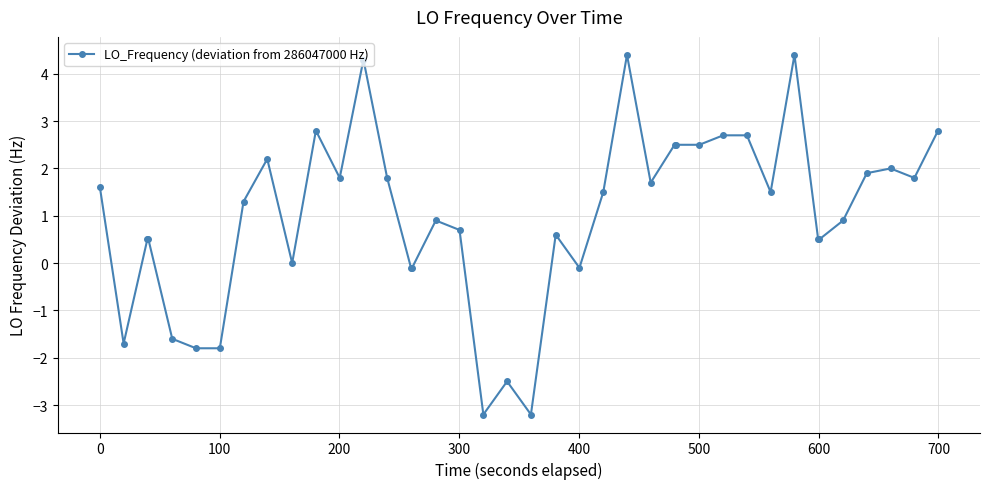

What is the sum of all values?

39.7